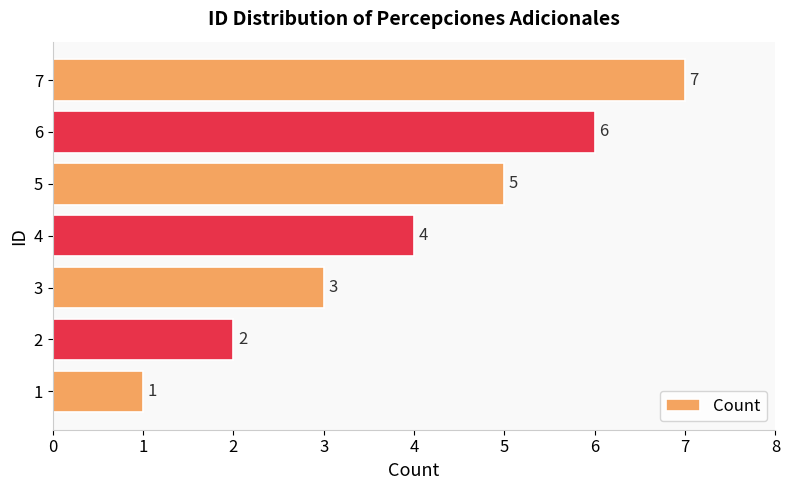

Approximately how many times larger is the value at 1 compared to 6?

0.2